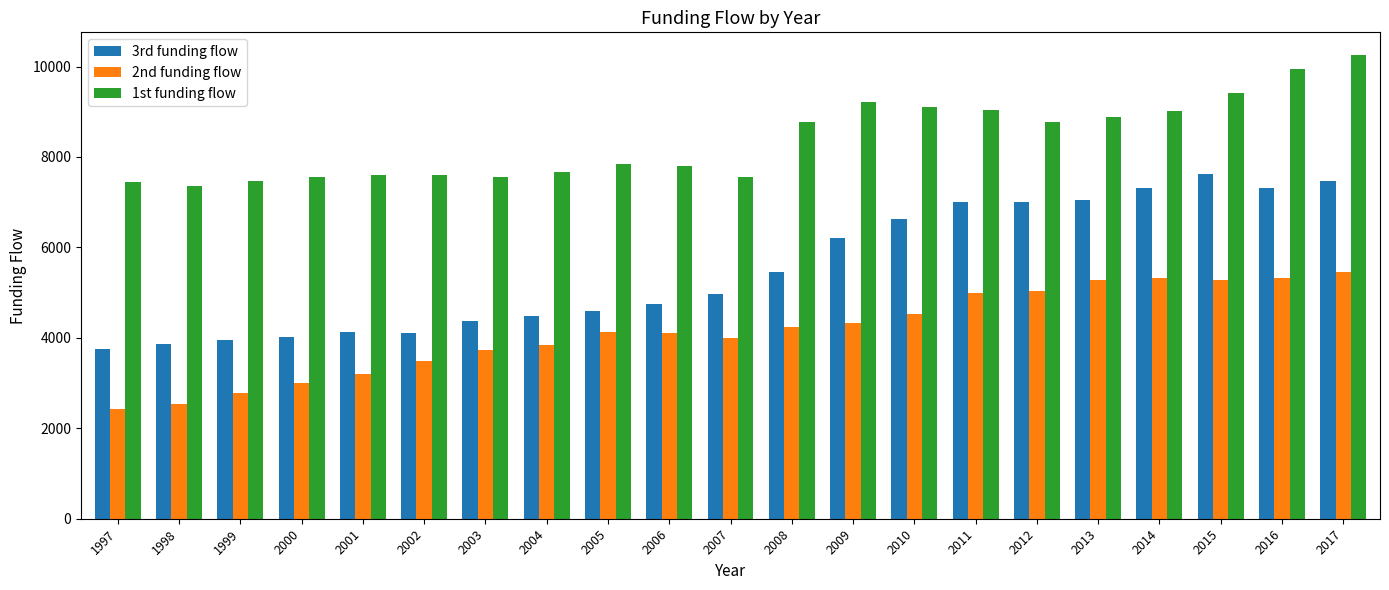

At which label does 1st funding flow reach its peak?

2017